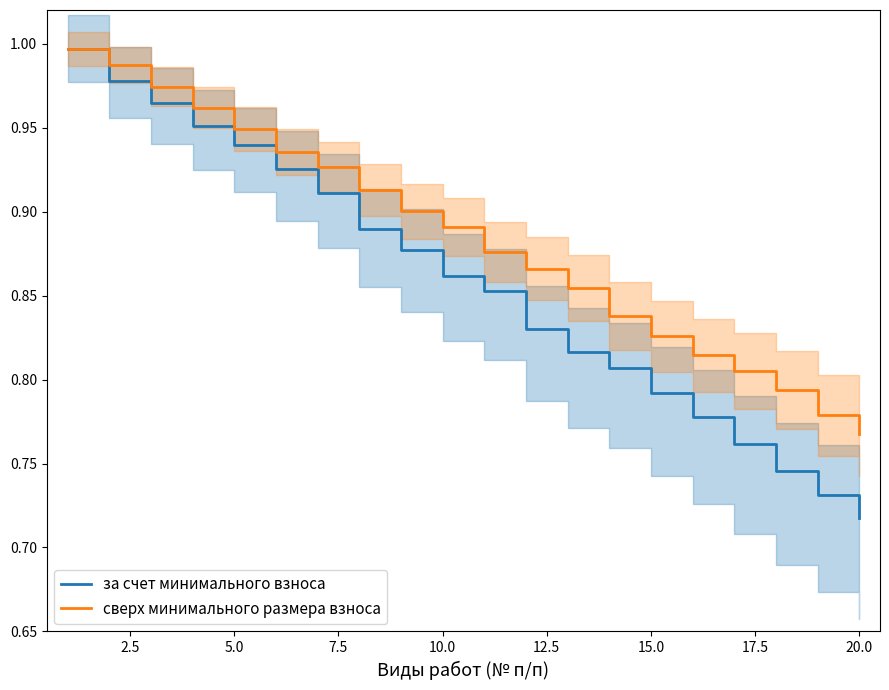

Is it true that за счет минимального взноса equals 1.3 at 15.0?

False